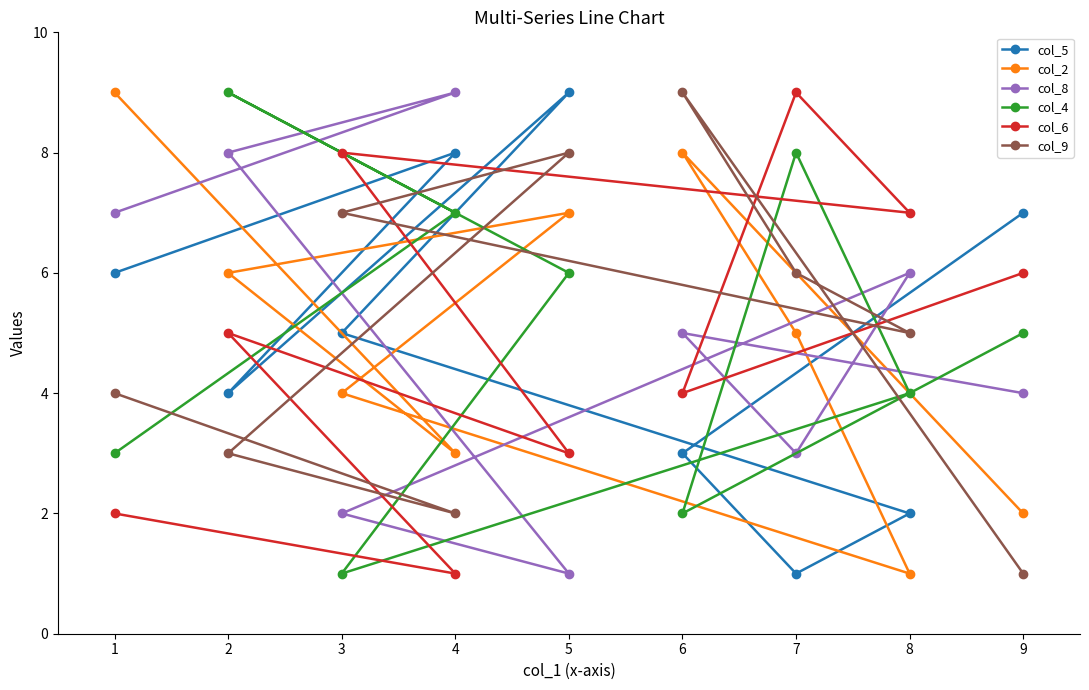

Between 1 and 2, which series saw the biggest shift?

col_4